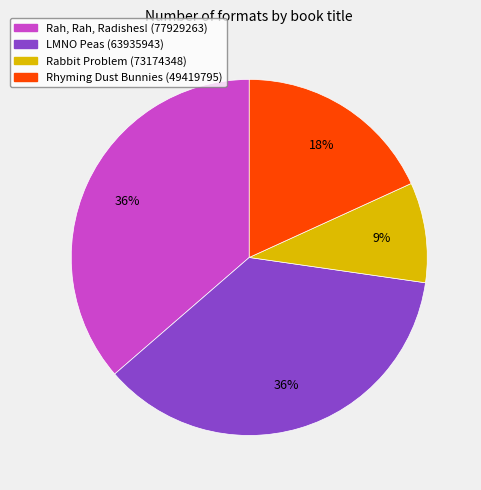

To the nearest percent, what is the difference between the Rhyming Dust Bunnies (49419795) and Rabbit Problem (73174348) slice percentages?

9%